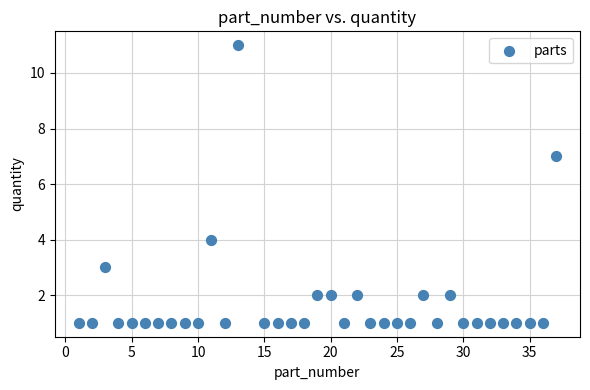

What Y value in the scatter plot is closest to 6?

7